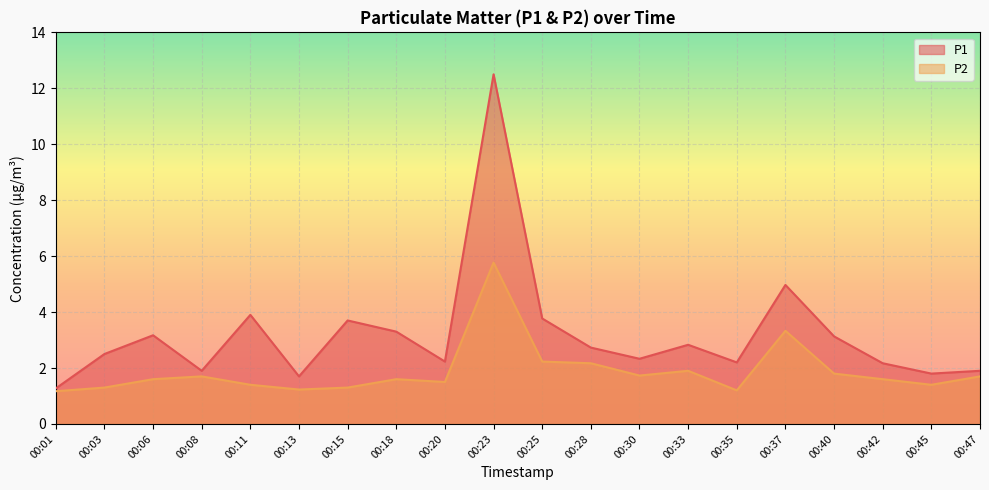

What is the minimum value for P2?

1.2